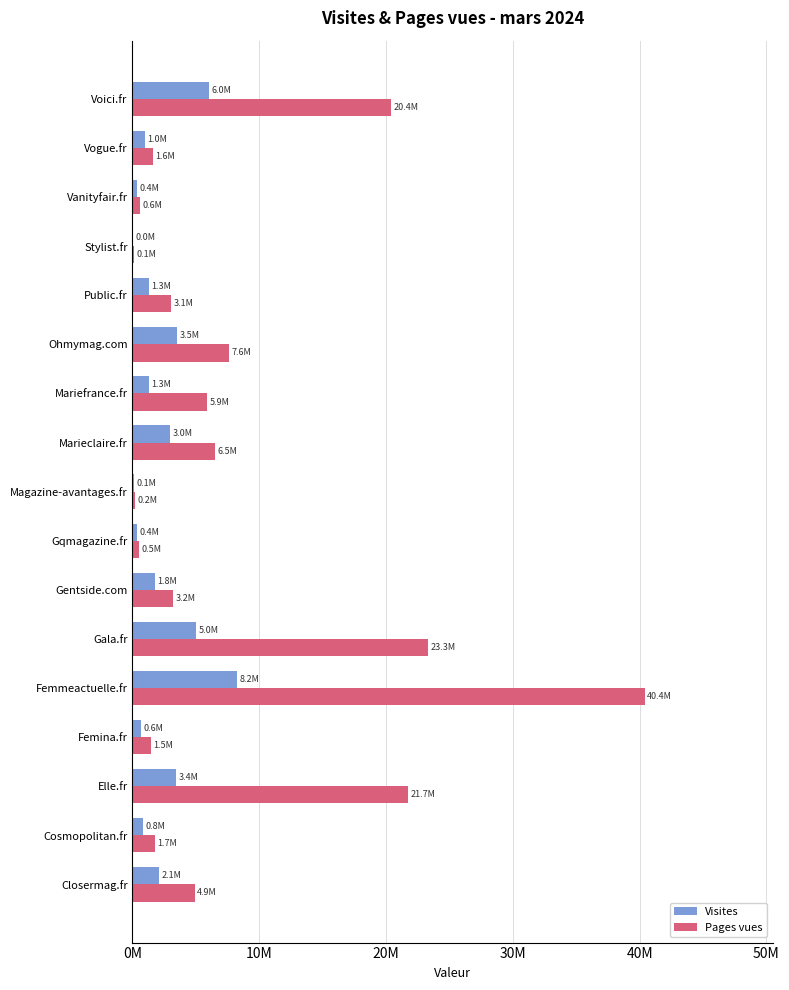

How many values in the Pages vues series are below 3199063?

8